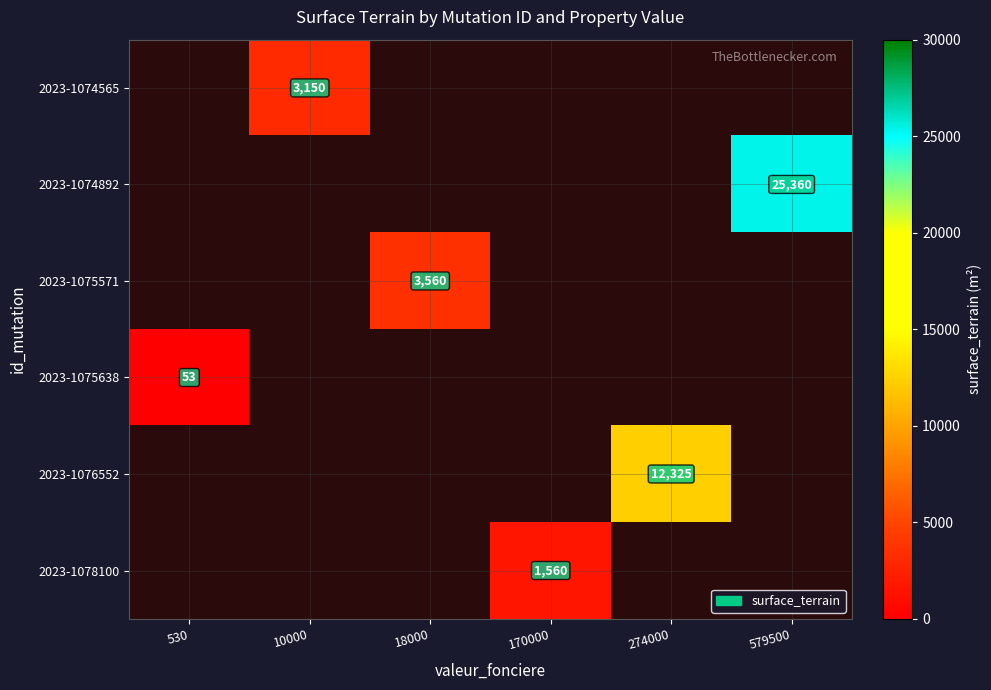

How many values in 2023-1076552 are above zero?

1